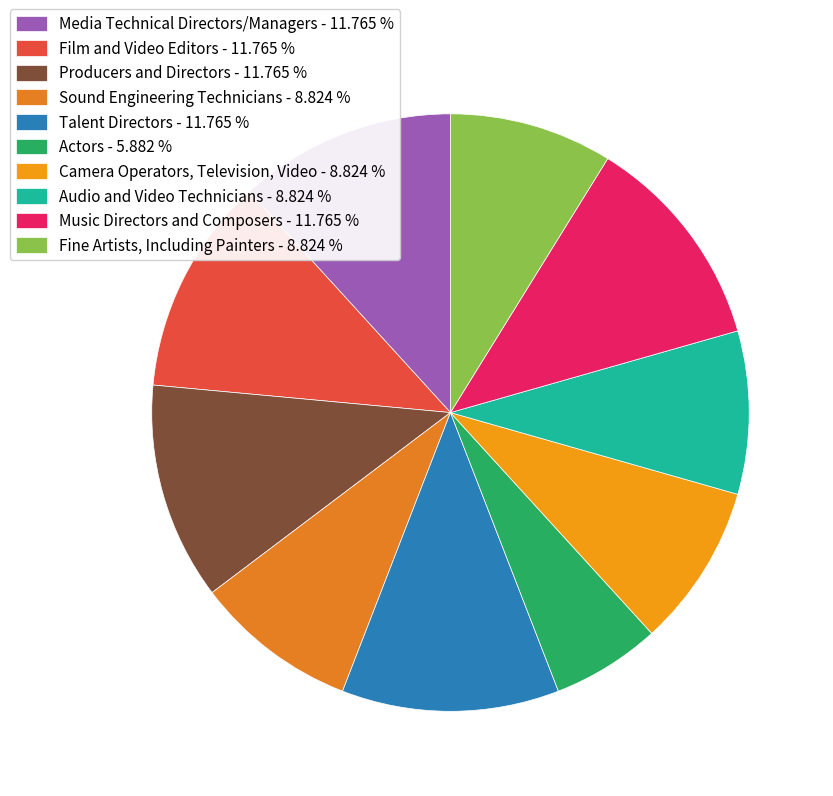

How many slices are in this pie chart?

10